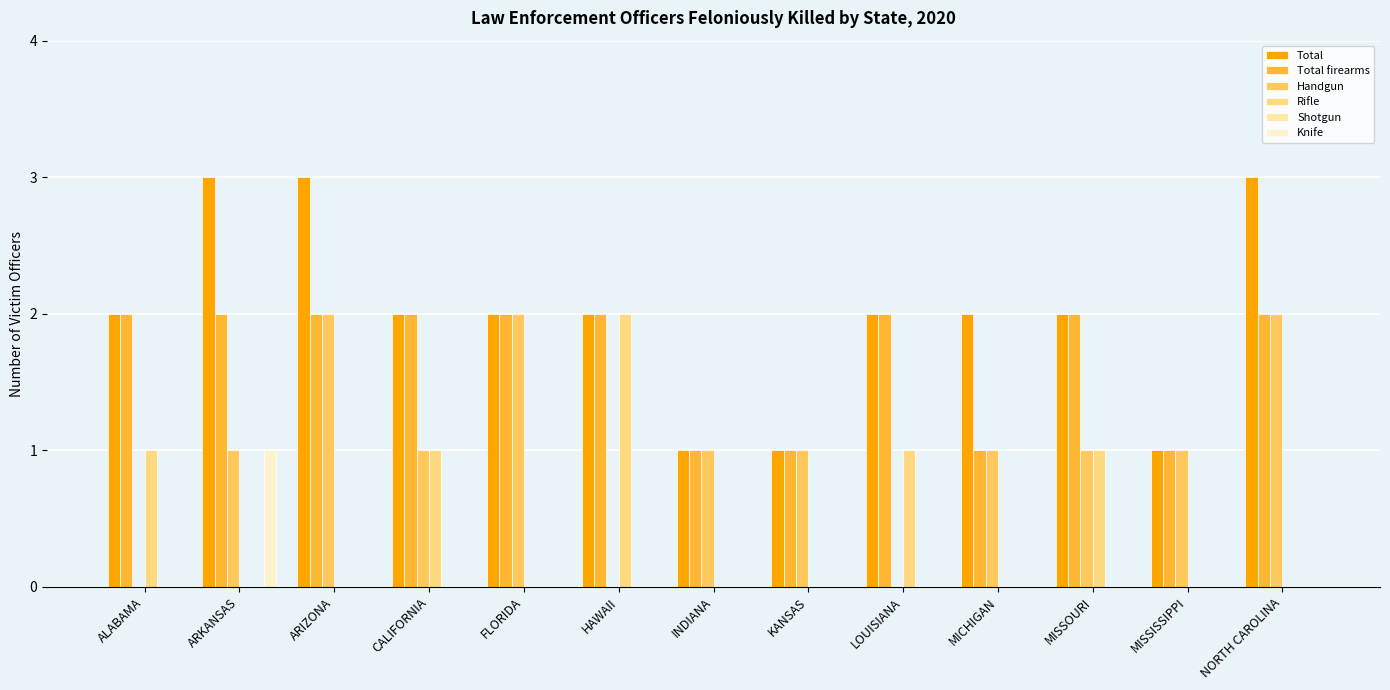

Which series has the largest total across all categories?

Total